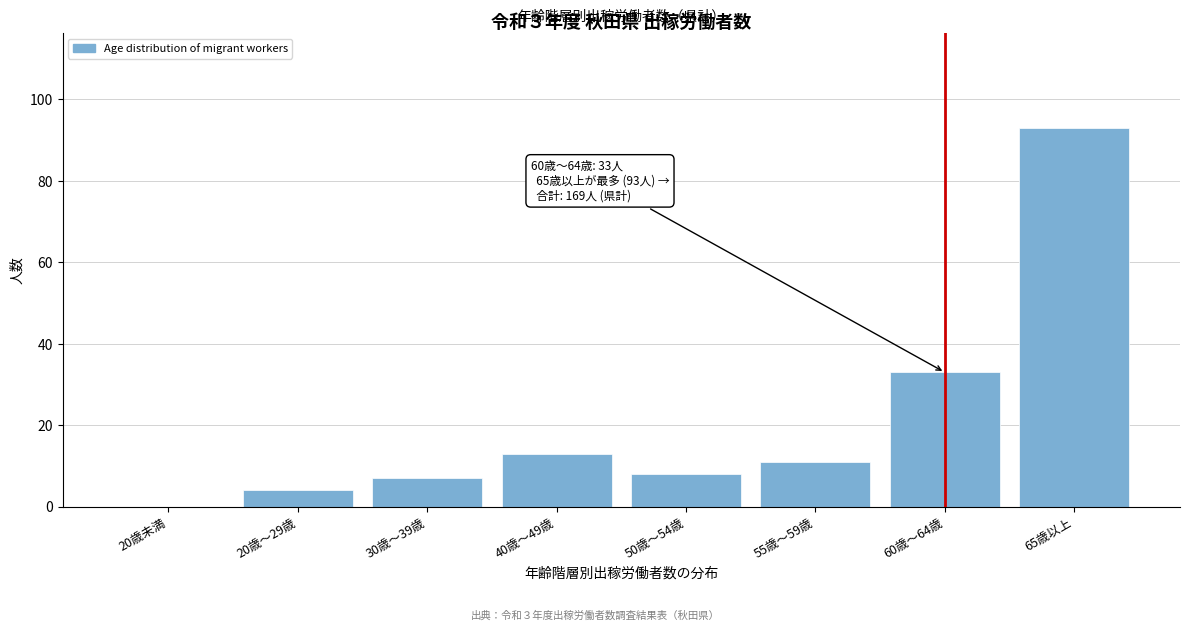

Reading left to right, what are all the values shown in this chart?

20歳未満=0	20歳～29歳=4	30歳～39歳=7	40歳～49歳=13	50歳～54歳=8	55歳～59歳=11	60歳～64歳=33	65歳以上=93